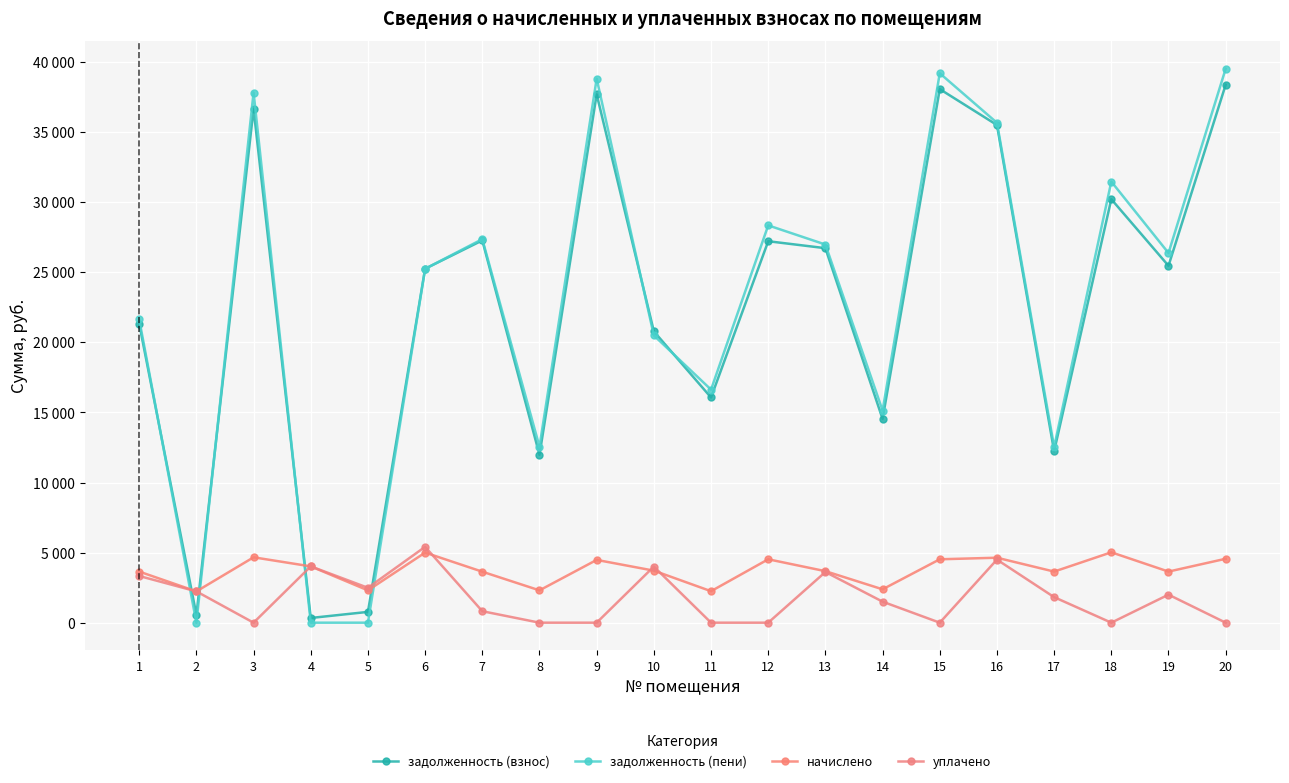

What are all the series names shown in the legend?

задолженность (взнос), задолженность (пени), начислено, уплачено